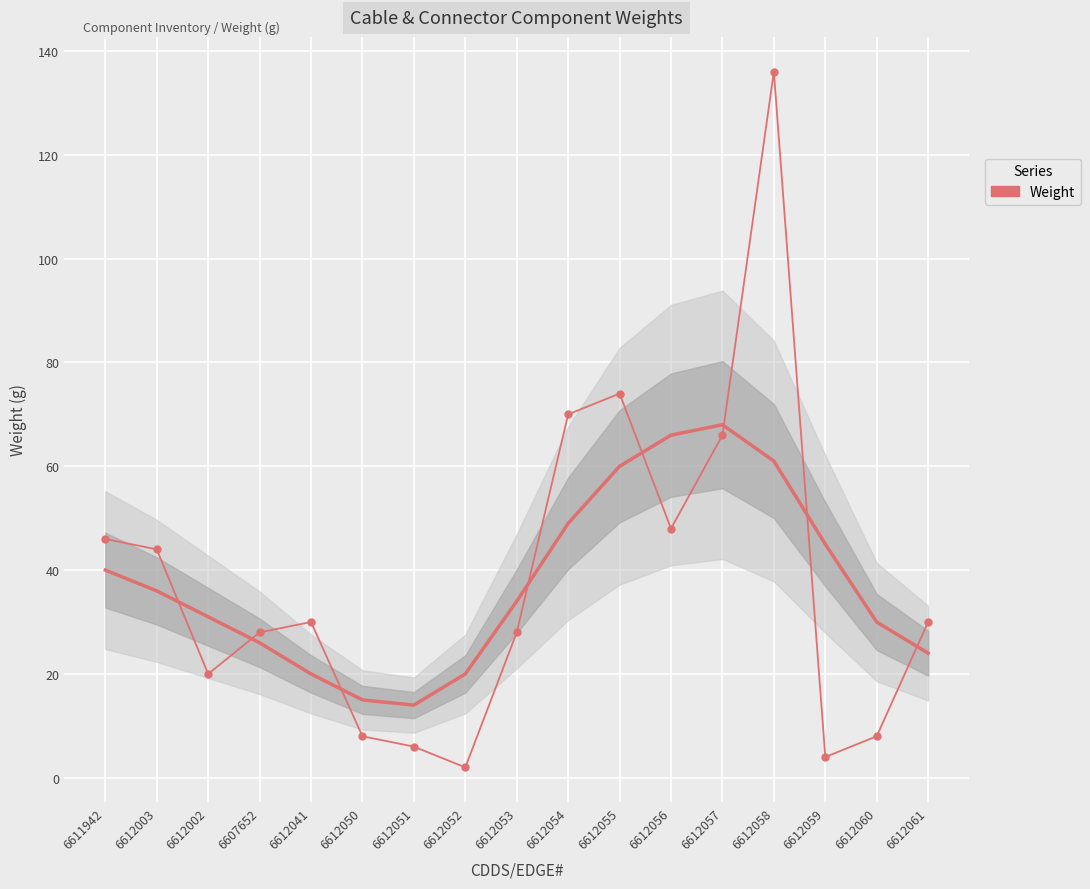

What is the ratio of the value at 6612052 to the value at 6612041?

0.1